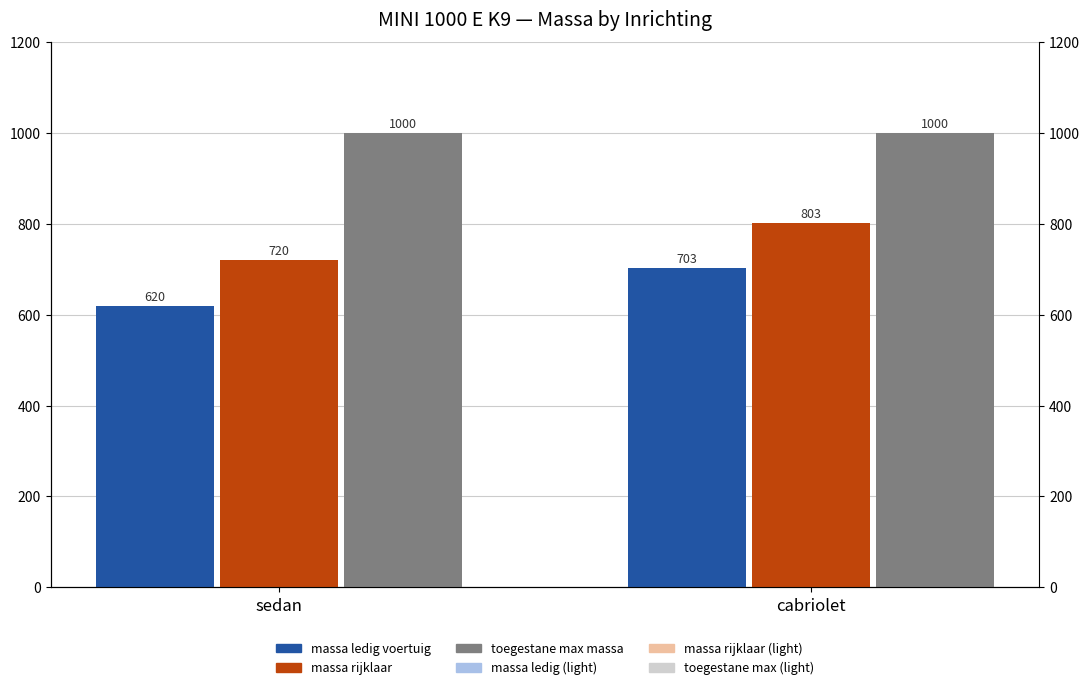

The value of toegestane max (light) at sedan is 1189.8. True or false?

False